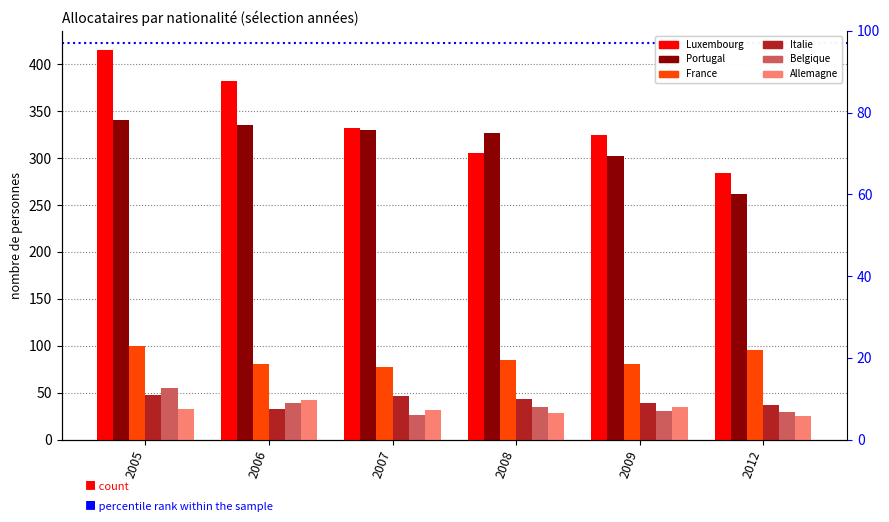

How many bars are there in total?

36